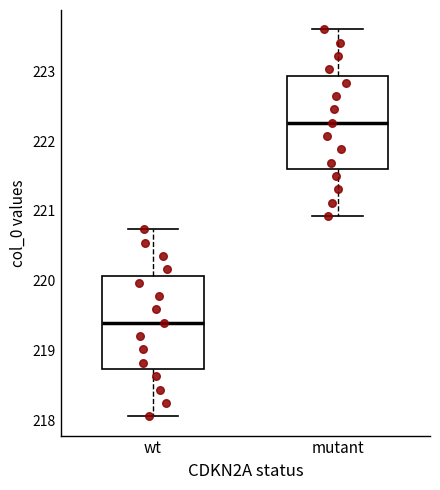

Reading left to right, read every box against the y-axis: the position of its median line, the range the box covers, and the ends of its whiskers. The values are not printed on the chart, so give them approximately, as read against the axis.

wt: median 219.4, box 218.7 to 220.1, whiskers 218.1 to 220.7
mutant: median 222.3, box 221.6 to 222.9, whiskers 220.9 to 223.6